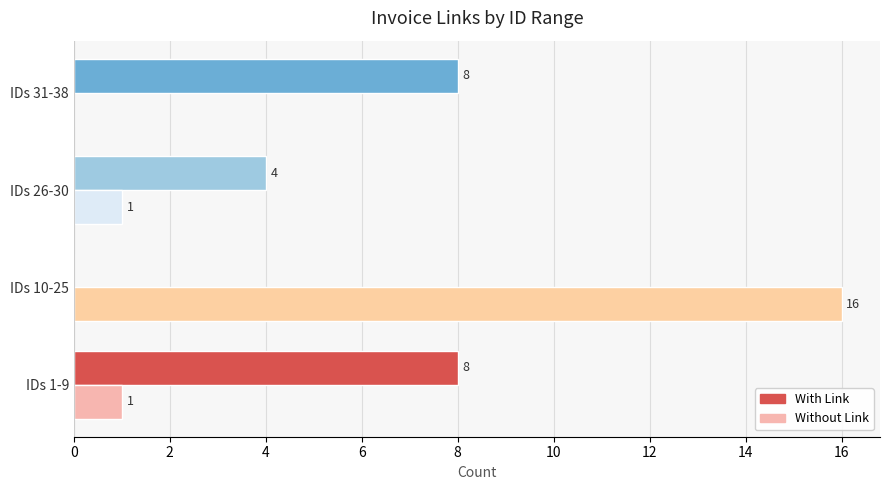

What are all the series names shown in the legend?

With Link, Without Link